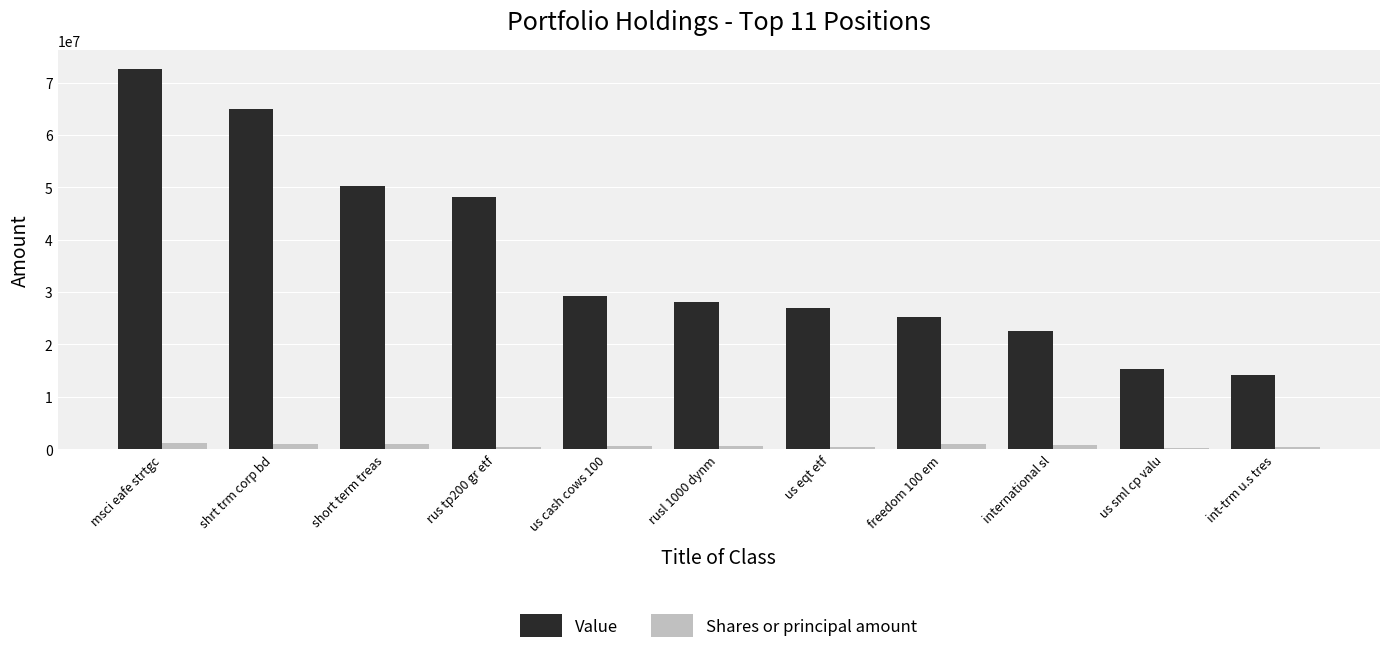

What is the sum of all Value values?

397614766